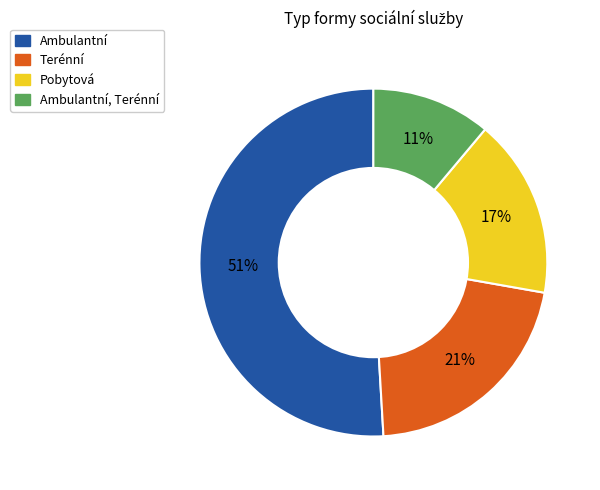

To the nearest percent, what is the difference between the largest and smallest slice percentages?

40%